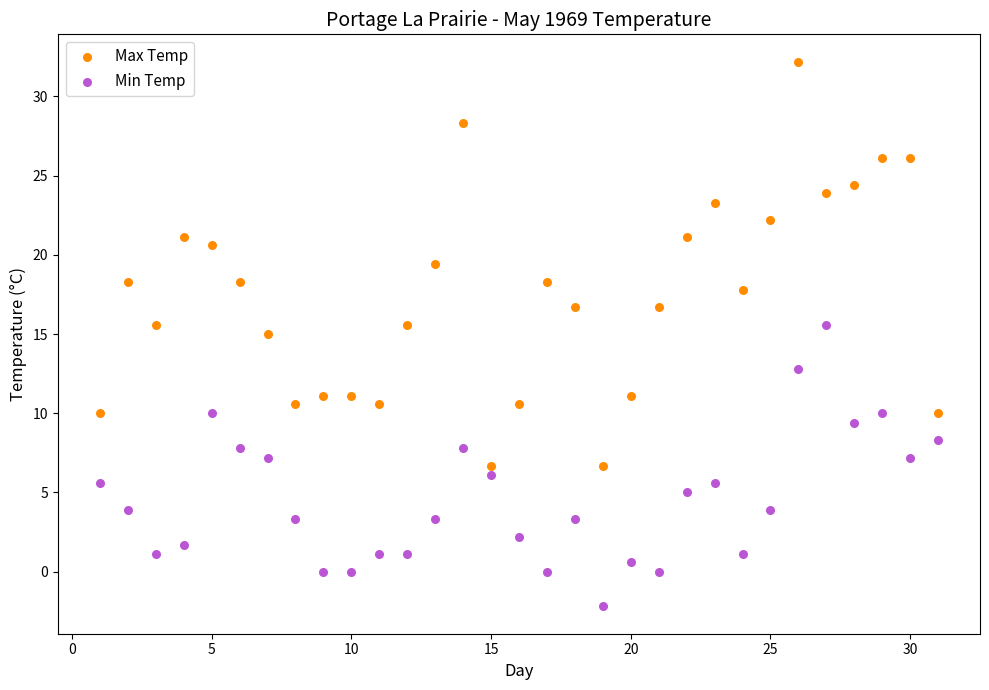

What is the X range (max minus min) for the scatter plot?

30.0